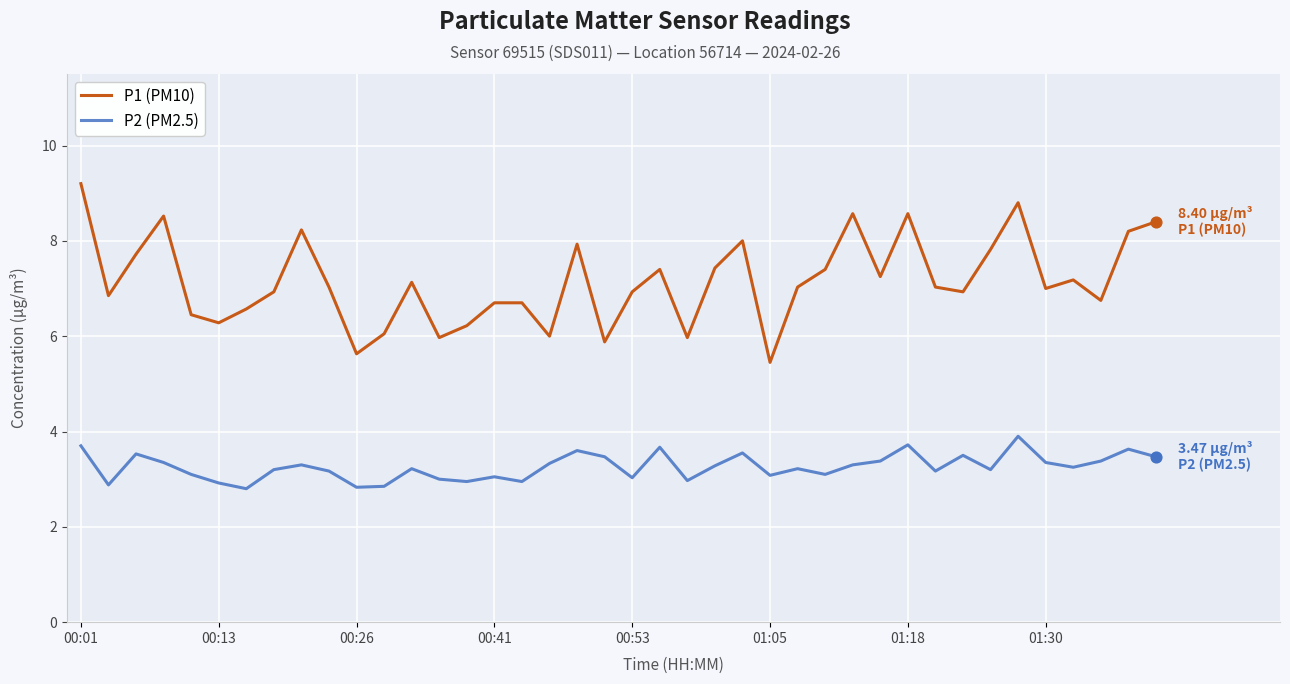

Which series has the largest total across all categories?

P1 (PM10)